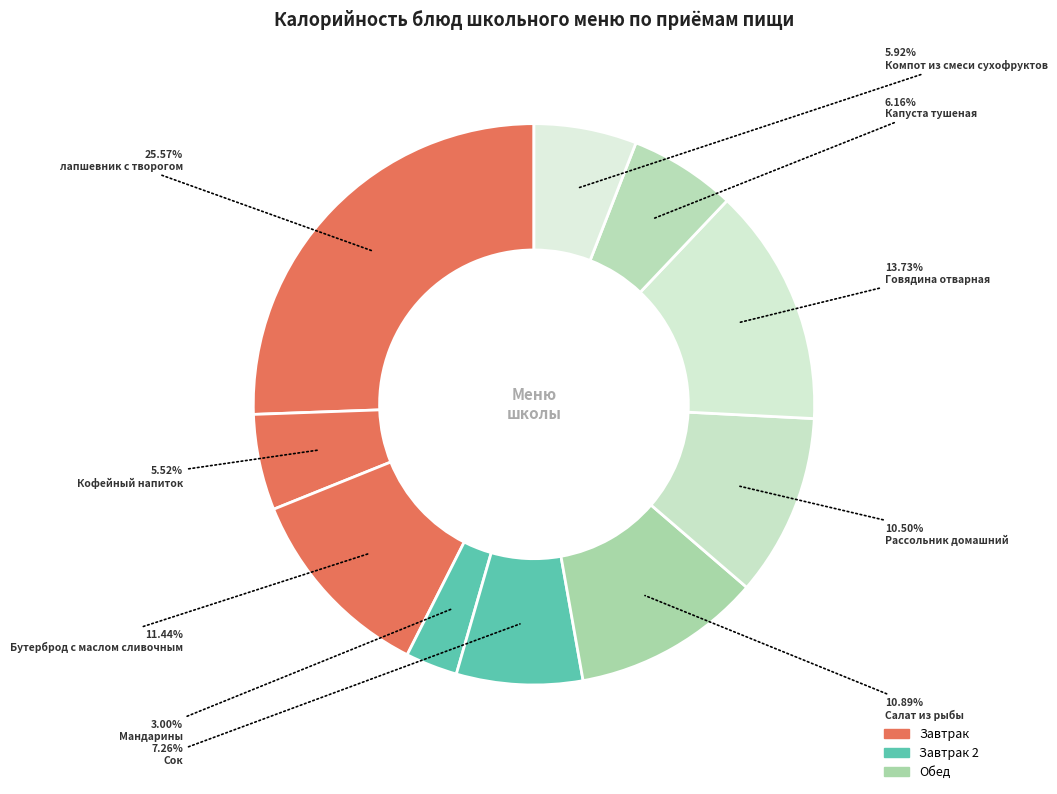

Combined, what portion of the pie is Компот из смеси сухофруктов and Капуста тушеная?

12.1%